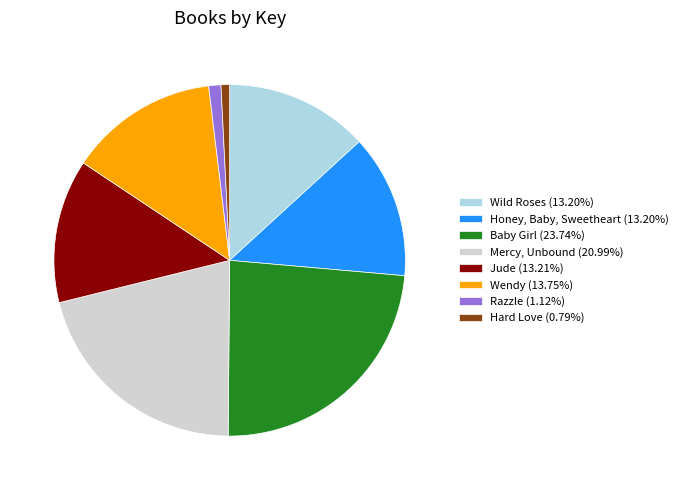

True or false: Jude accounts for 23% of the total.

False